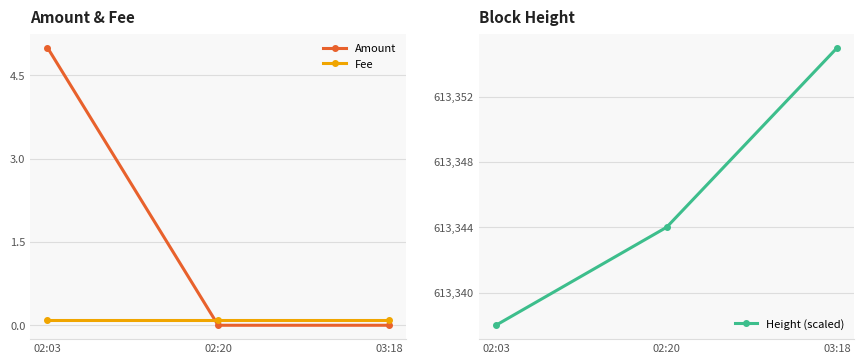

The value of Amount at 02:03 is 5.0. True or false?

True